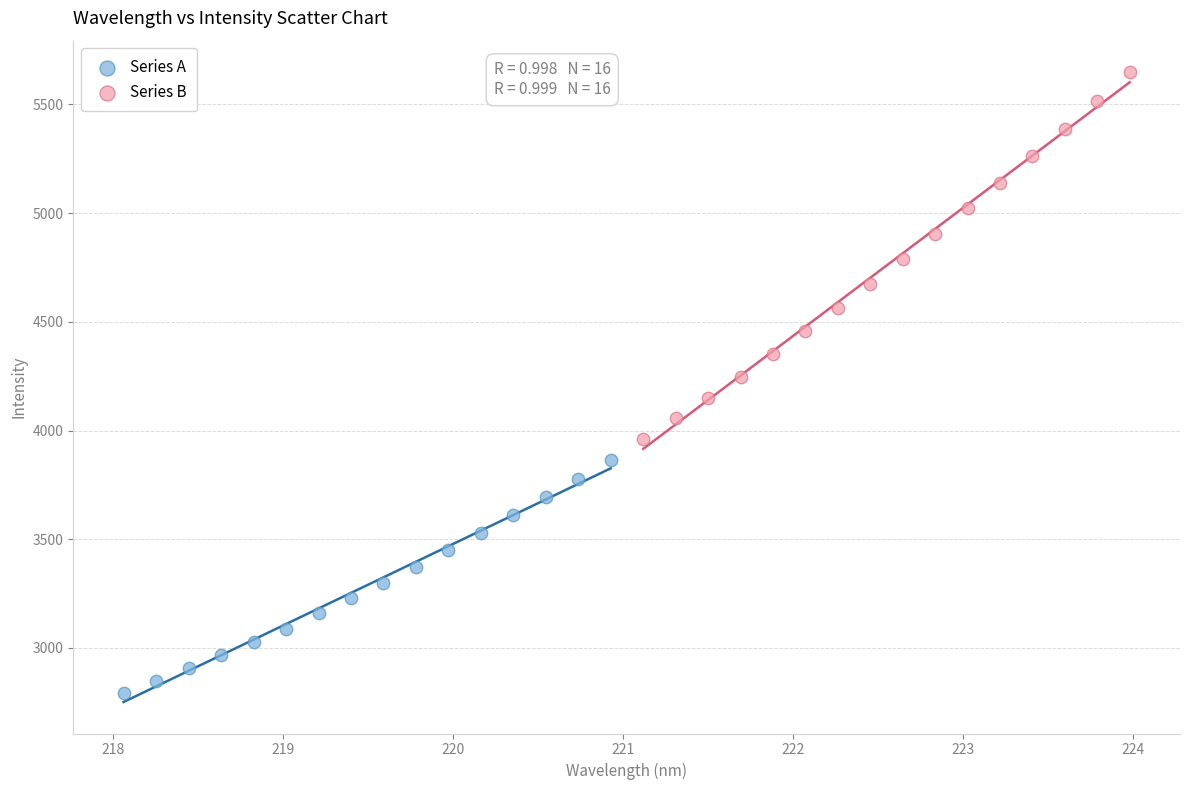

Which series reaches the maximum Y coordinate?

Series B